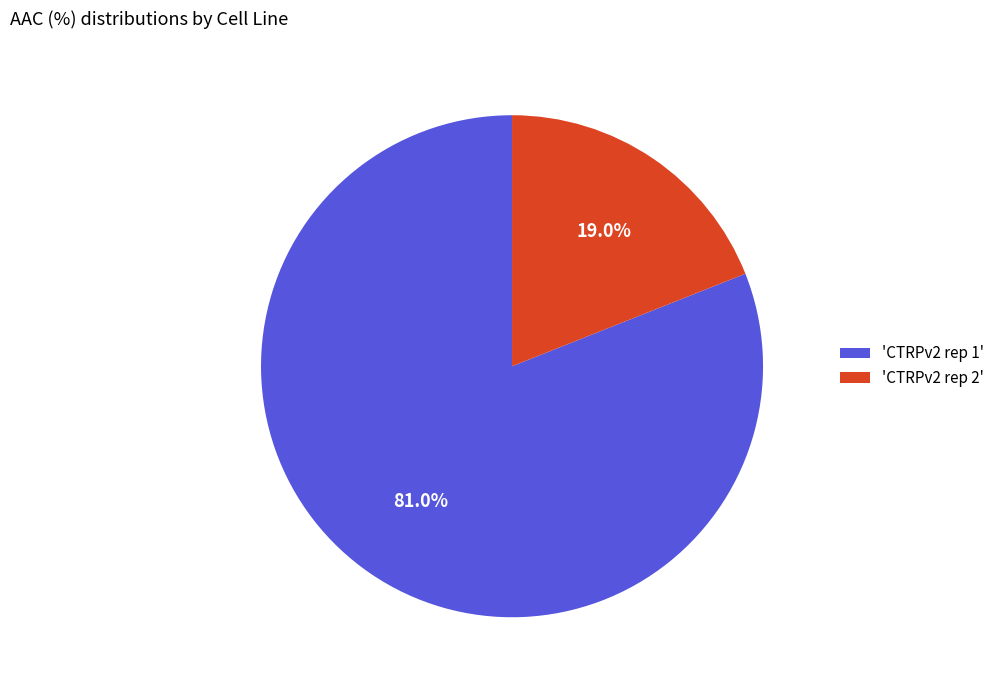

What portion of the pie excludes 'CTRPv2 rep 1'?

19.0%